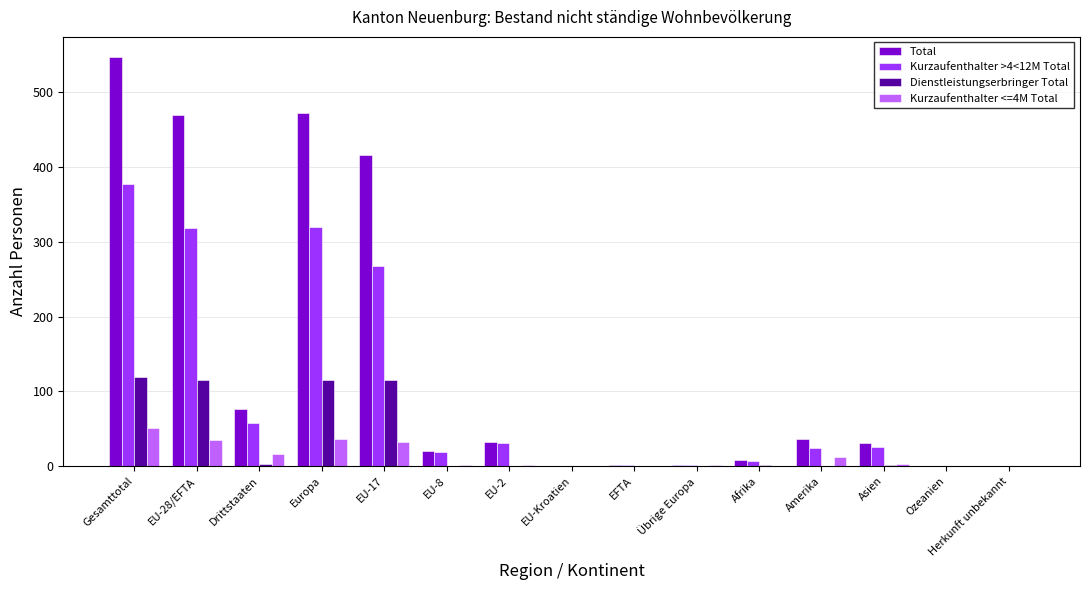

True or false: Kurzaufenthalter <=4M Total has a value of 0 at Afrika.

True